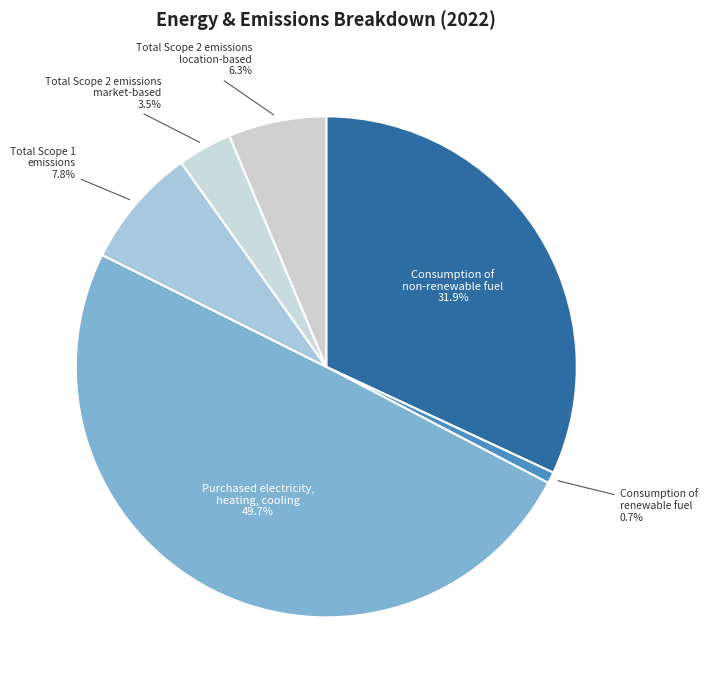

Do Purchased electricity, heating, cooling and Consumption of renewable fuel together represent more than half of the pie?

Yes